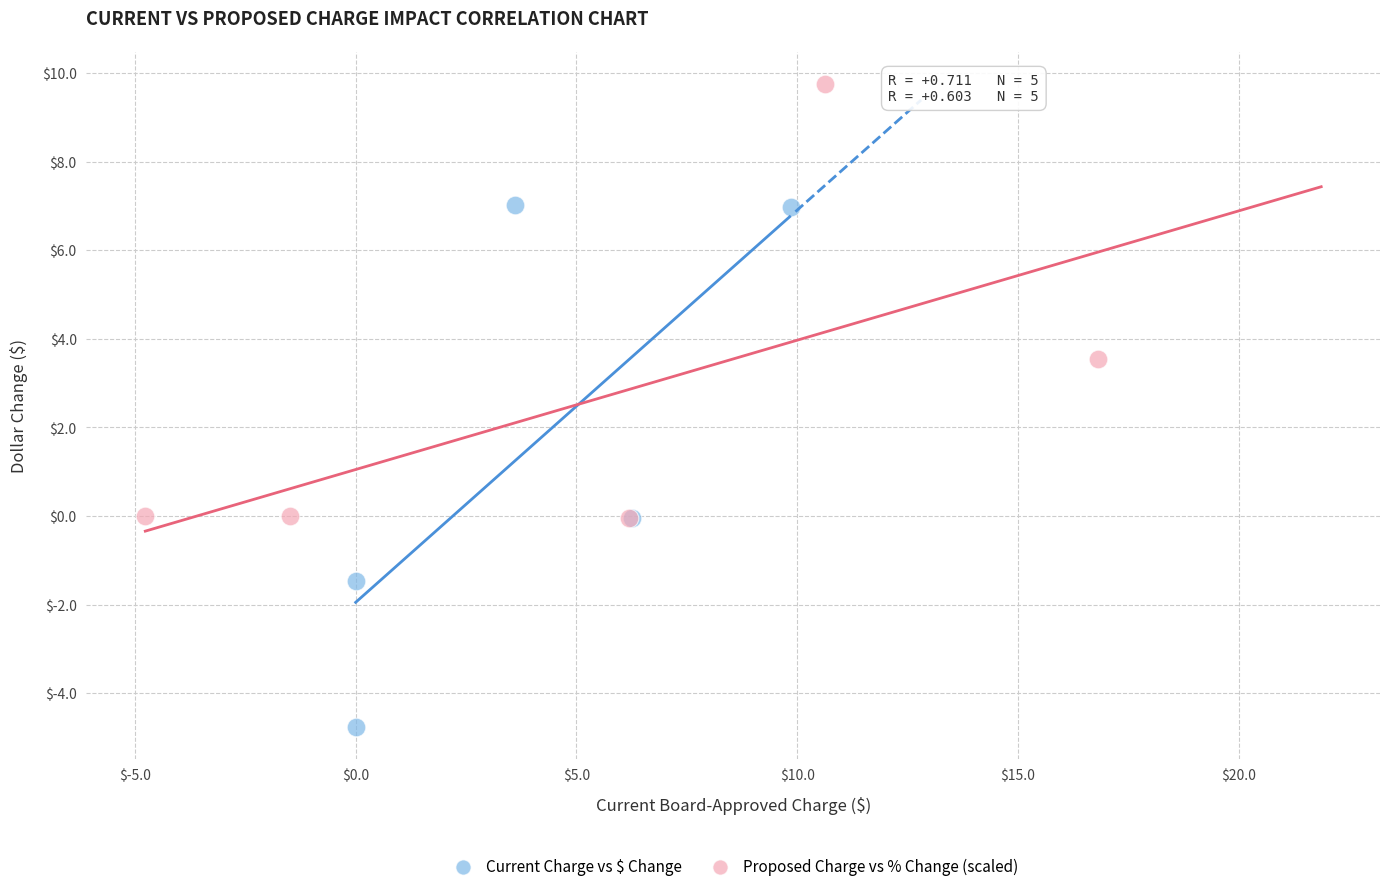

What are all the series names shown in the legend?

Current Charge vs $ Change, Proposed Charge vs % Change (scaled)